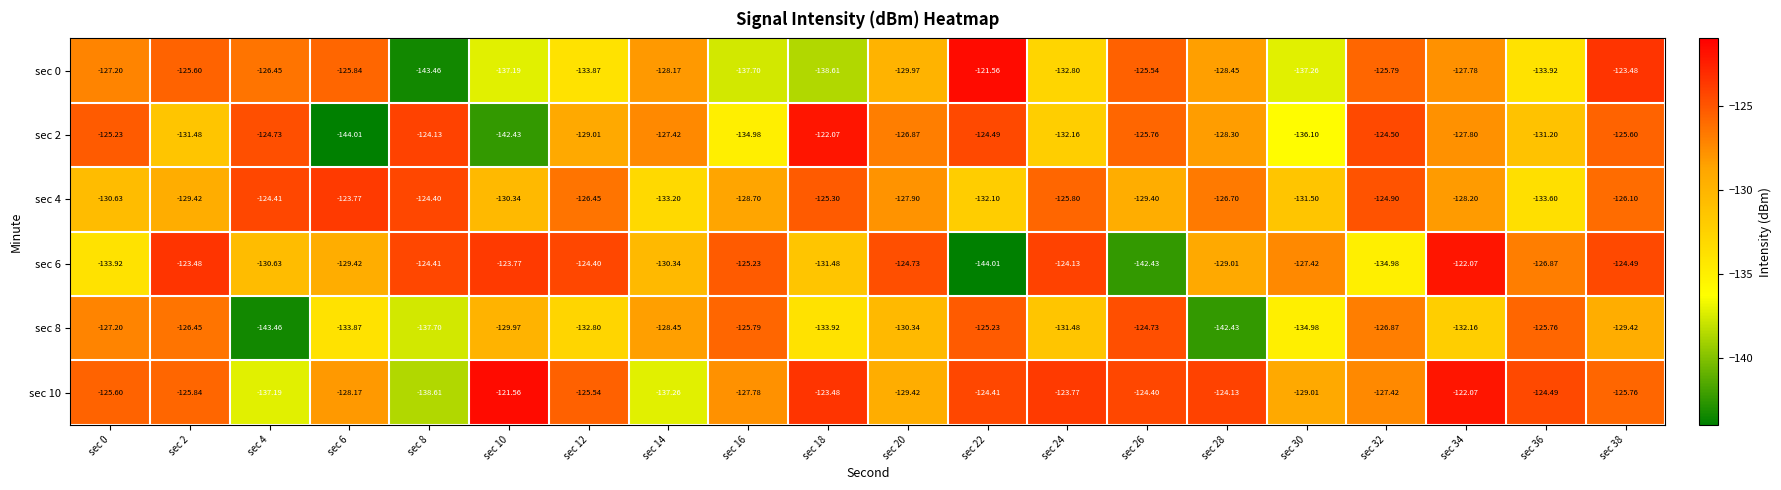

Is the value of sec 10 at sec 22 greater than the value of sec 6 at sec 4?

Yes